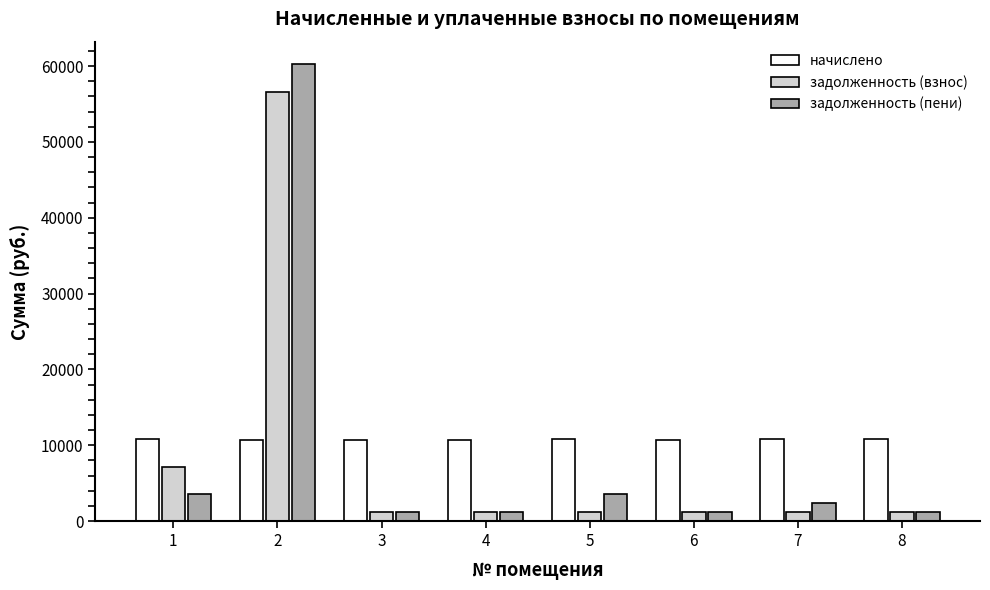

Between 1 and 2, which series saw the biggest shift?

задолженность (пени)